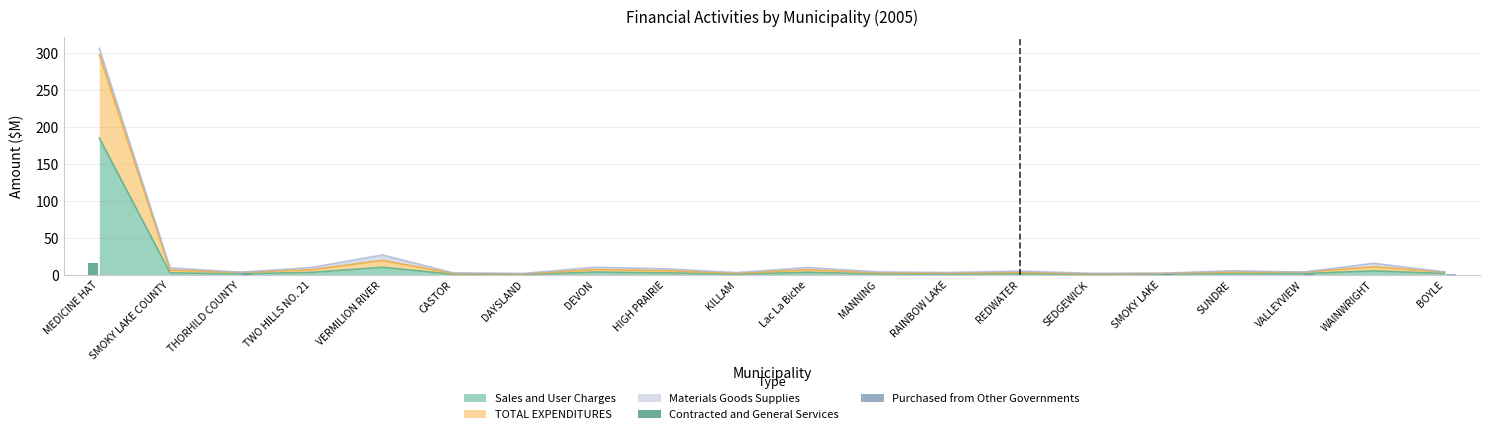

Is the value of Purchased from Other Governments at TWO HILLS NO. 21 greater than the value of Contracted and General Services at CASTOR?

No